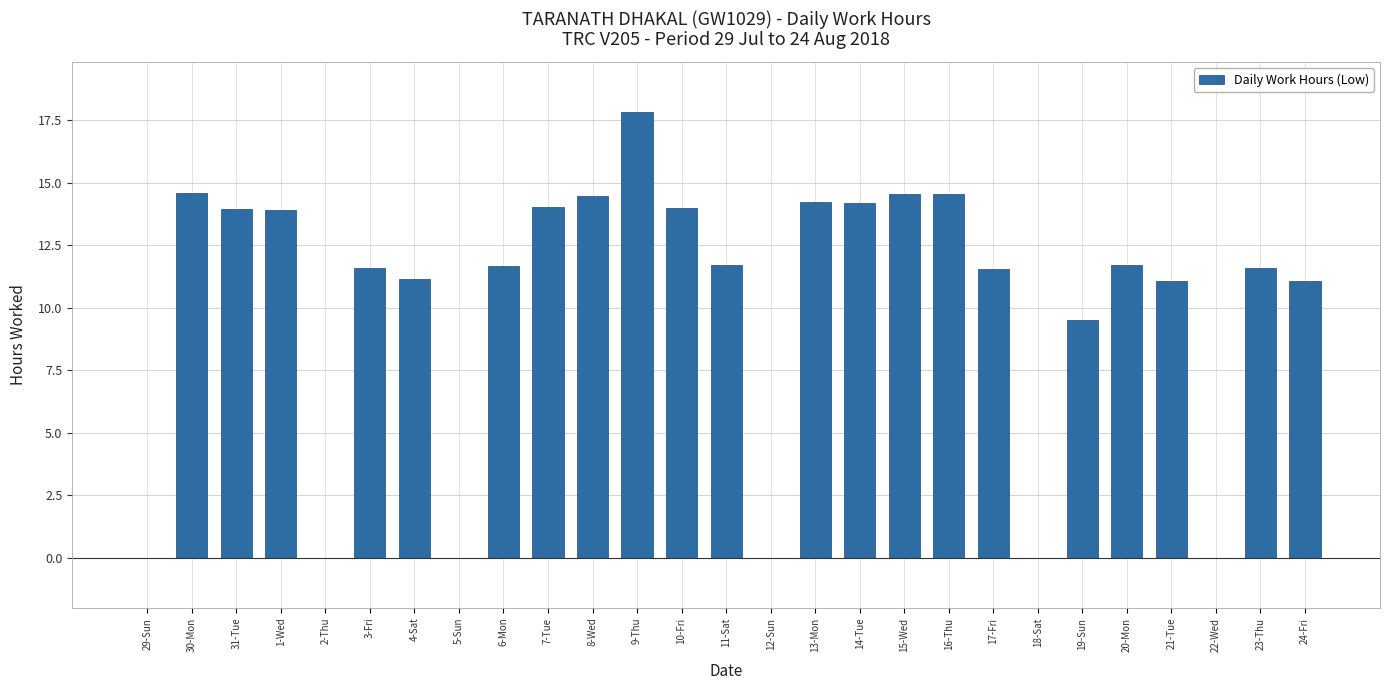

Between 11-Sat and 7-Tue, which is larger?

7-Tue